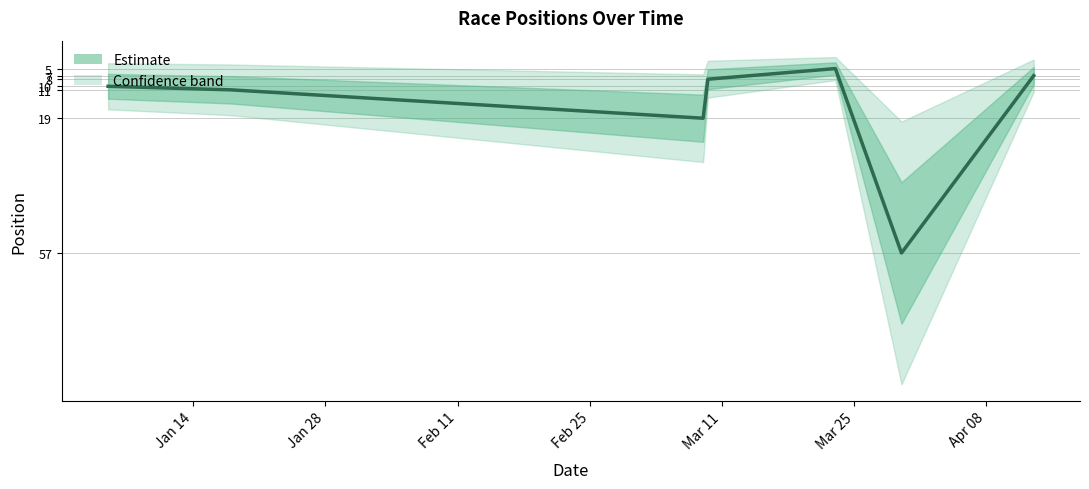

The chart shows a value of 5 at Mar 11. True or false?

True